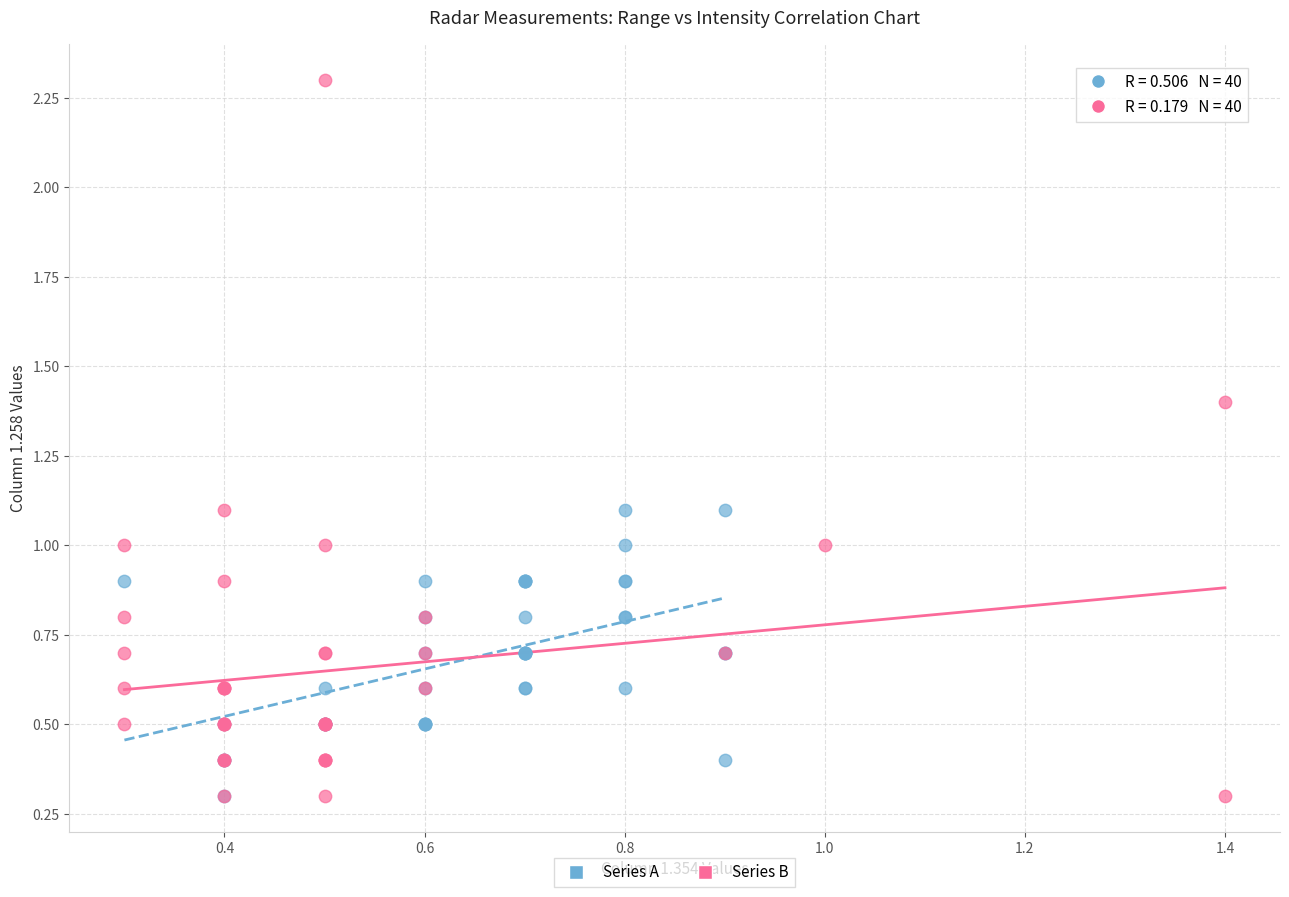

Which series has the widest spread of Y values?

Series B